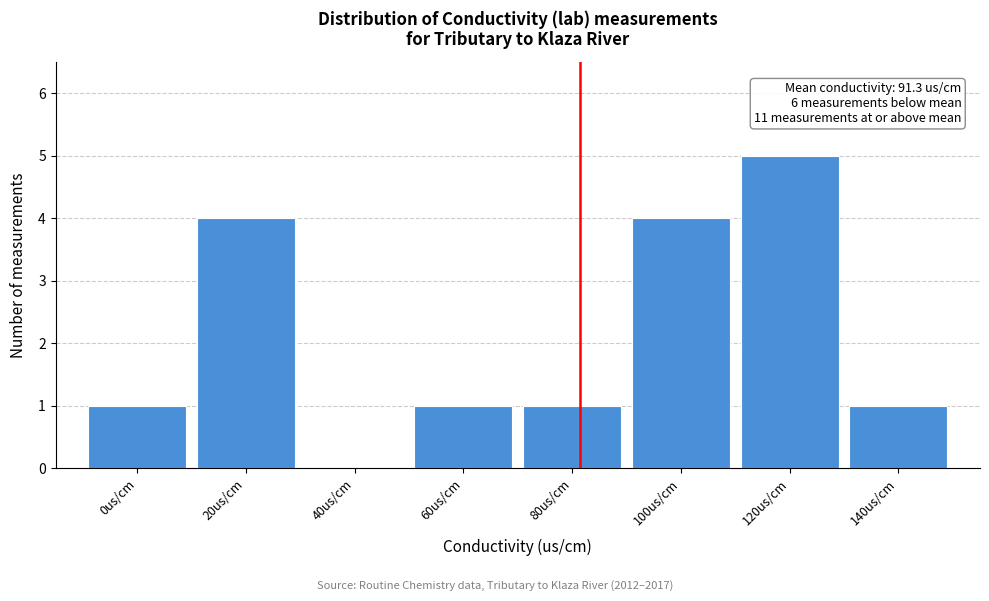

Reading left to right, extract all data points from this chart.

0us/cm=1	20us/cm=4	40us/cm=0	60us/cm=1	80us/cm=1	100us/cm=4	120us/cm=5	140us/cm=1